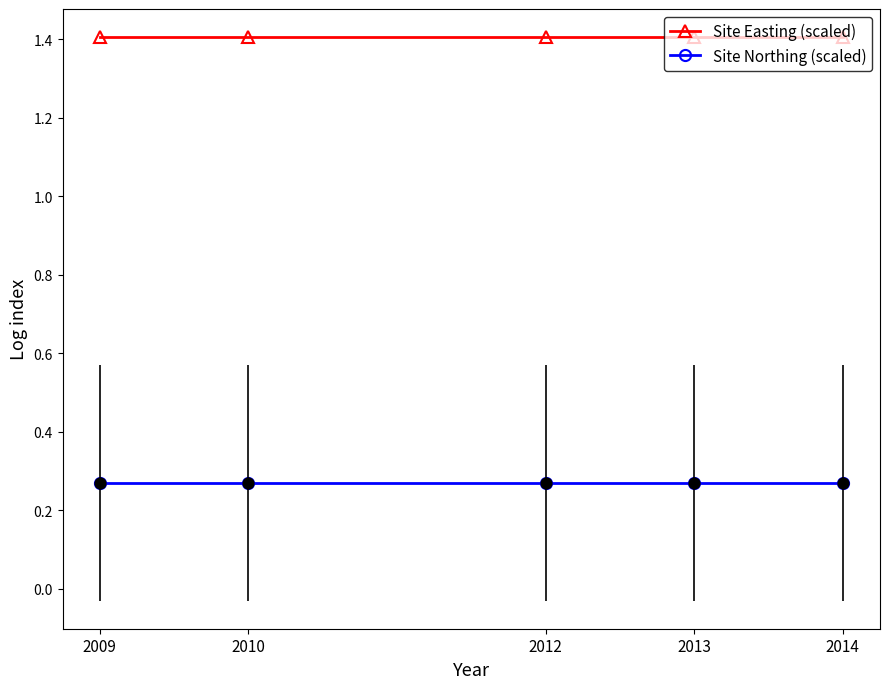

Is the value of Site Easting (scaled) at 2012 greater than the value of Site Northing (scaled) at 2014?

Yes